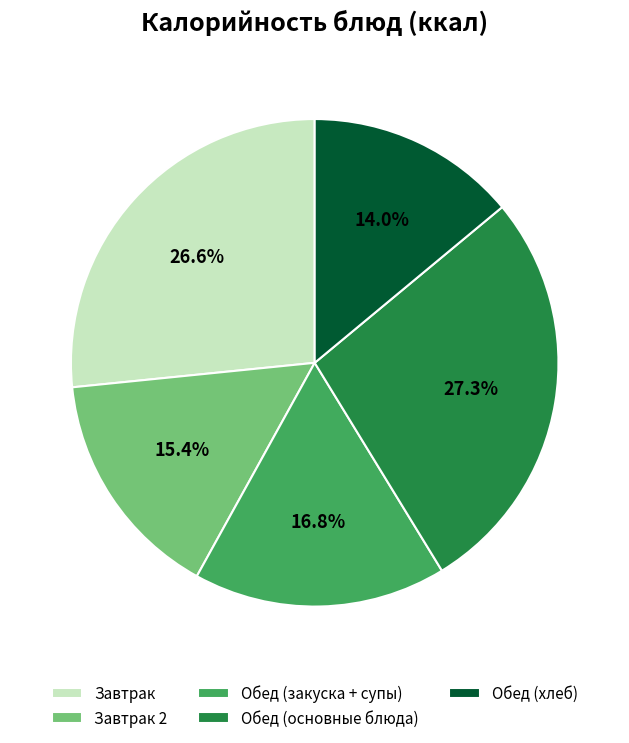

Rank the categories by value from highest to lowest.

Обед (основные блюда), Завтрак, Обед (закуска + супы), Завтрак 2, Обед (хлеб)